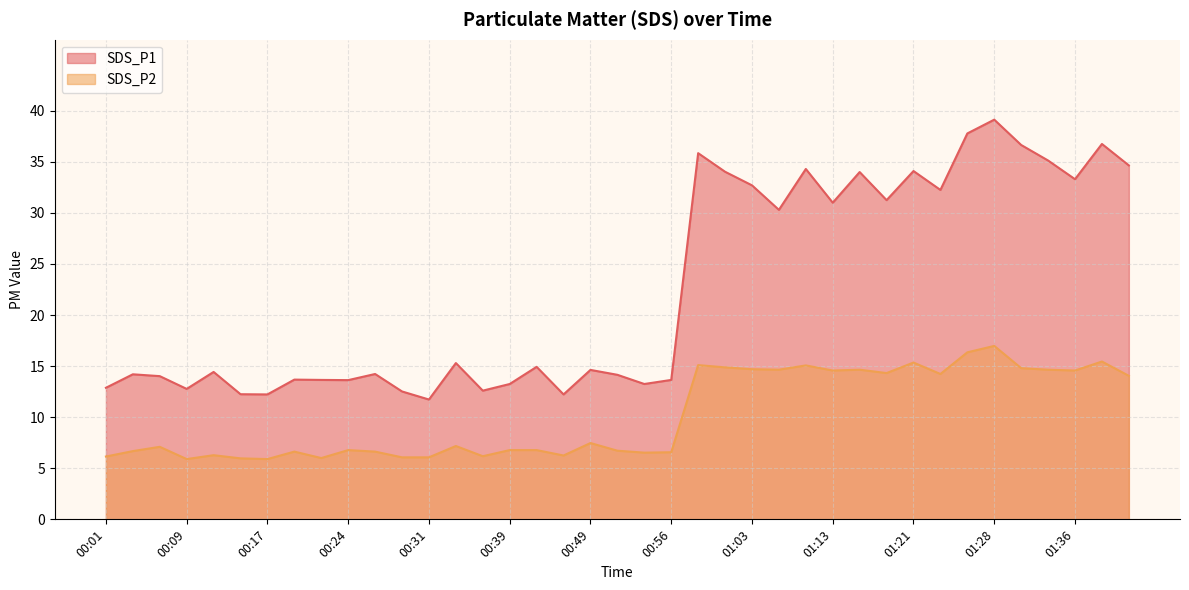

Is it true that SDS_P1 equals 23.2 at 00:56?

False